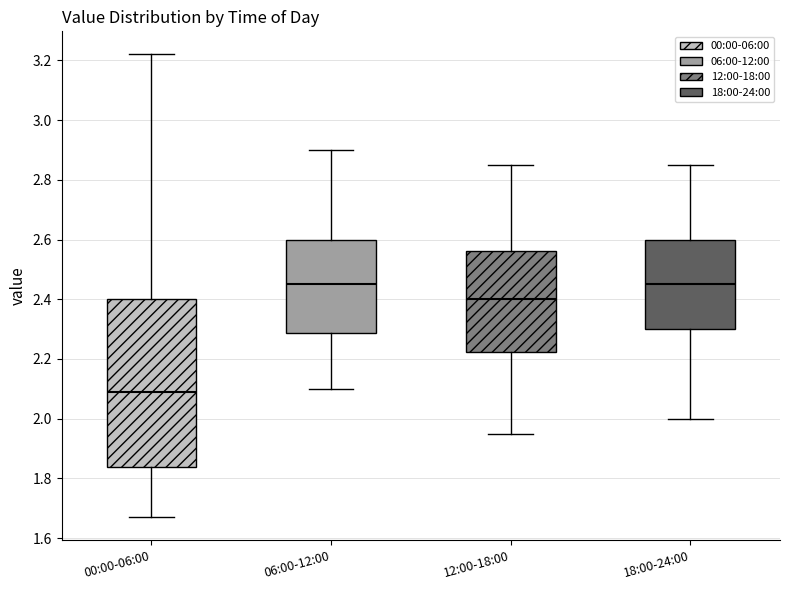

Reading left to right, read every box against the y-axis: the position of its median line, the range the box covers, and the ends of its whiskers. The values are not printed on the chart, so give them approximately, as read against the axis.

00:00-06:00: median 2.10, box 1.84 to 2.40, whiskers 1.68 to 3.22
06:00-12:00: median 2.46, box 2.28 to 2.60, whiskers 2.10 to 2.90
12:00-18:00: median 2.40, box 2.22 to 2.56, whiskers 1.96 to 2.86
18:00-24:00: median 2.46, box 2.30 to 2.60, whiskers 2.00 to 2.86